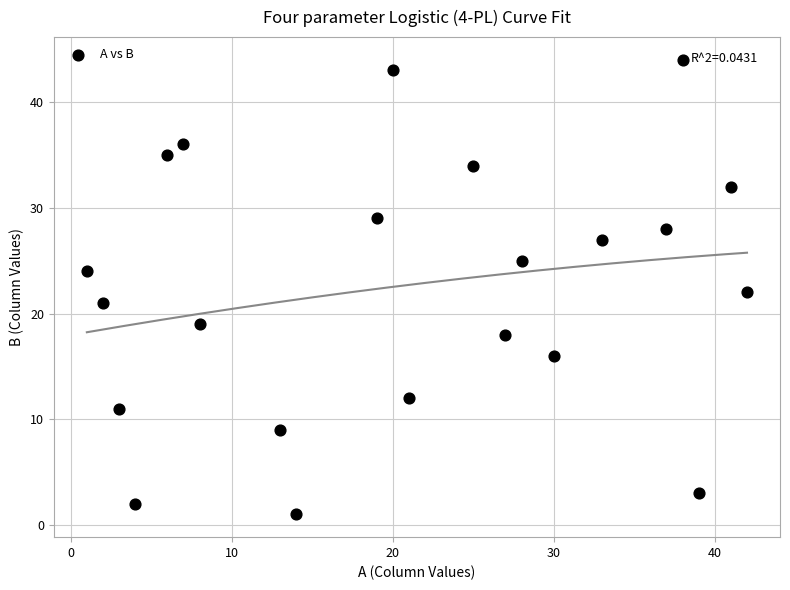

What is the range of Y values (max minus min)?

43